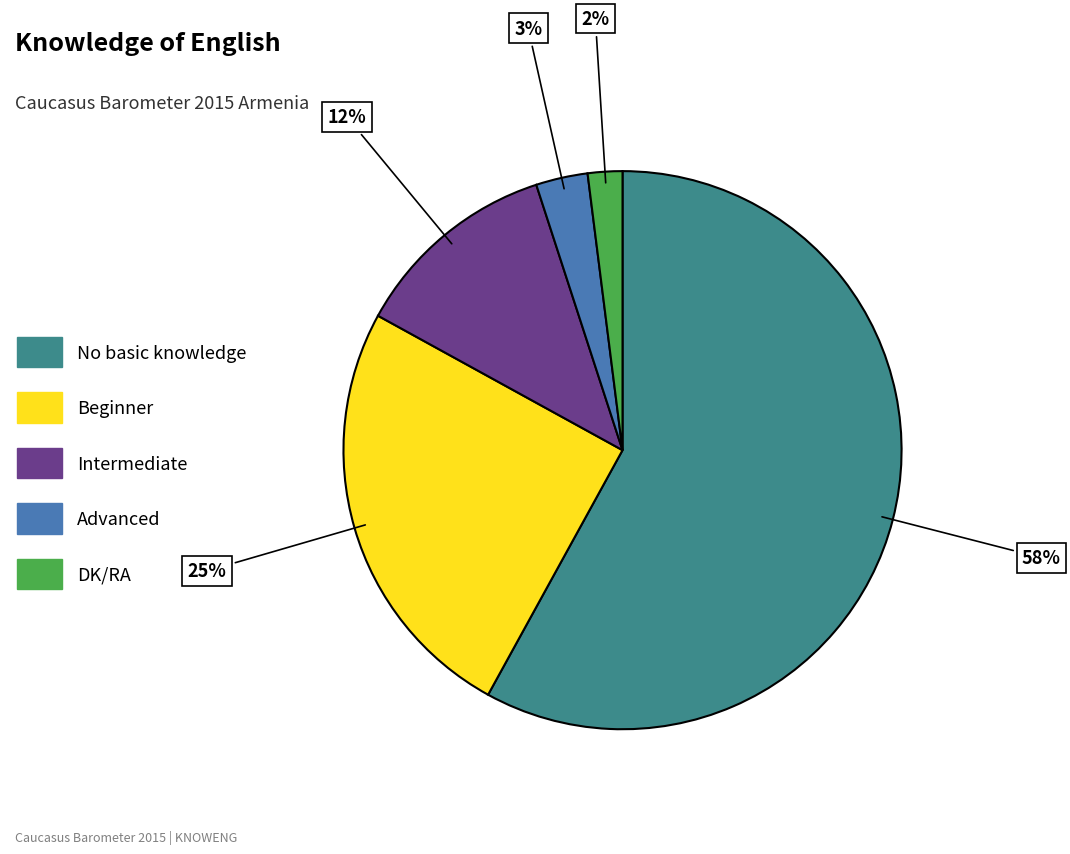

To the nearest percent, what percentage of the pie is No basic knowledge?

58%